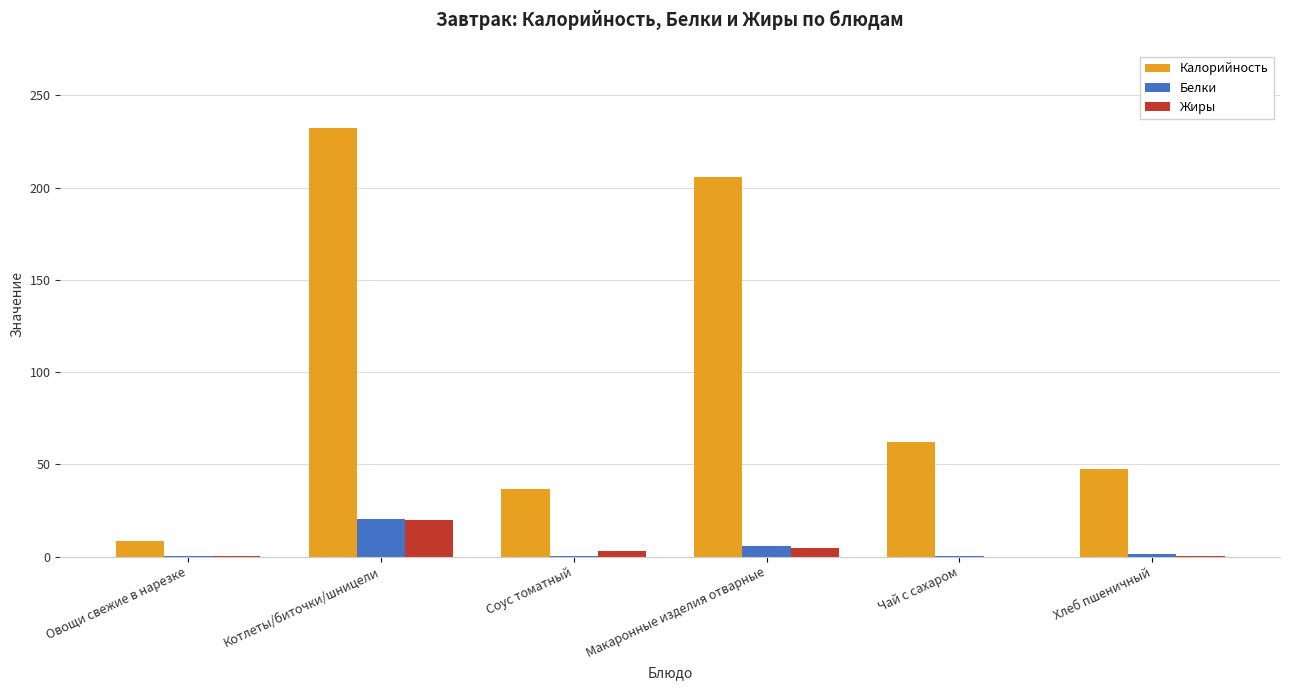

What is the spread (max minus min) of values at Котлеты/биточки/шницели?

212.4